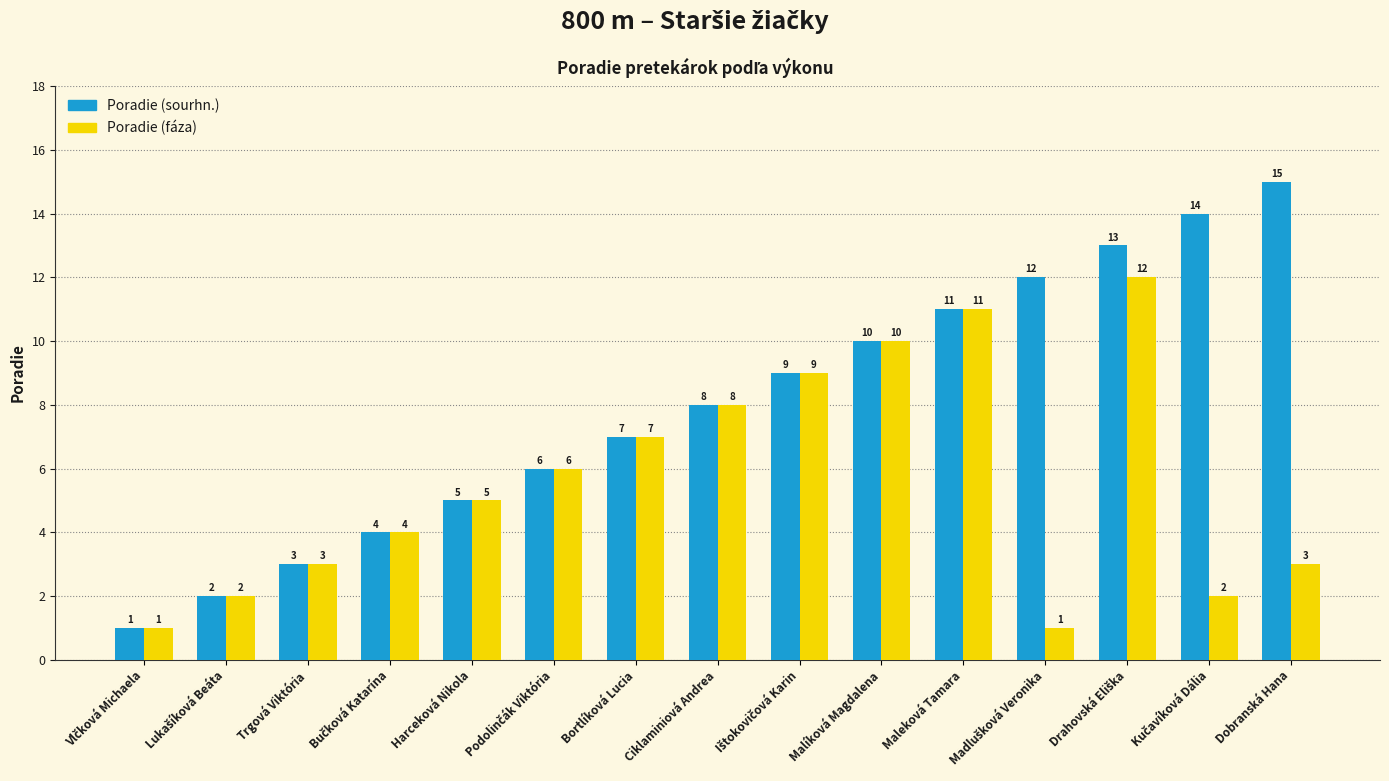

Which series has the largest total across all categories?

Poradie (sourhn.)